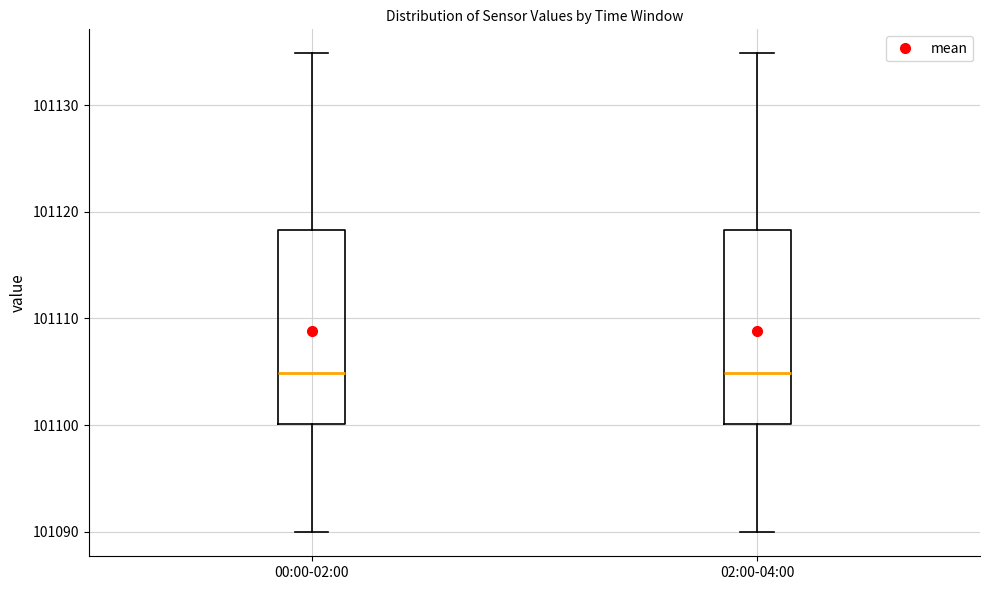

Where does the upper whisker of the box for 00:00-02:00 end on the y-axis? The values are not printed on the chart, so give them approximately, as read against the axis.

101135